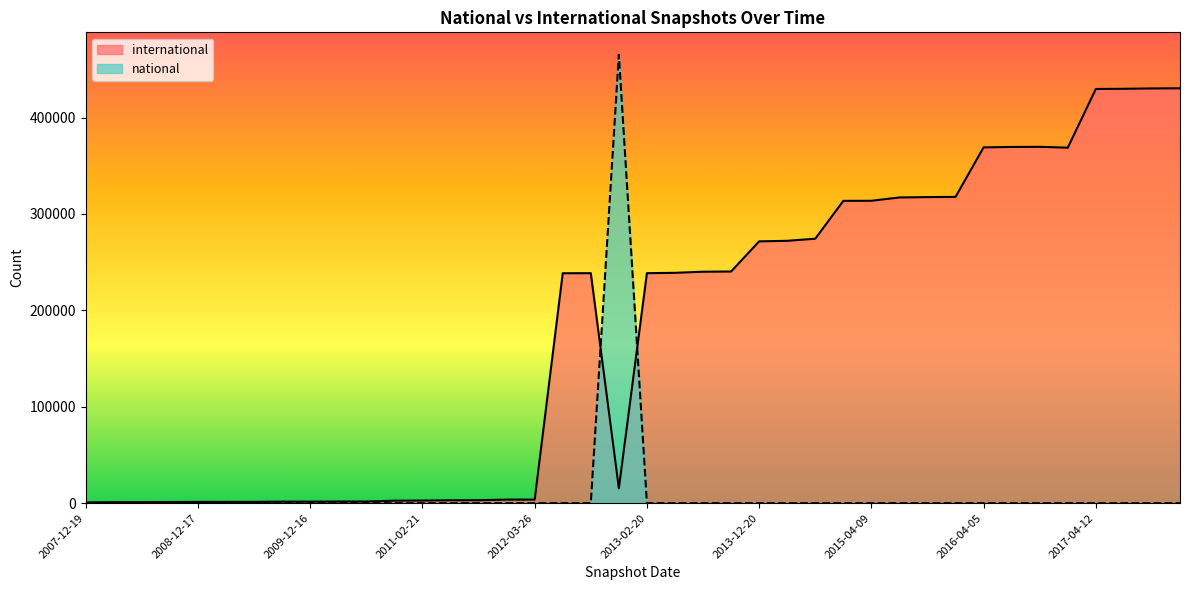

The value of national at 2017-12-22 is 0. True or false?

True